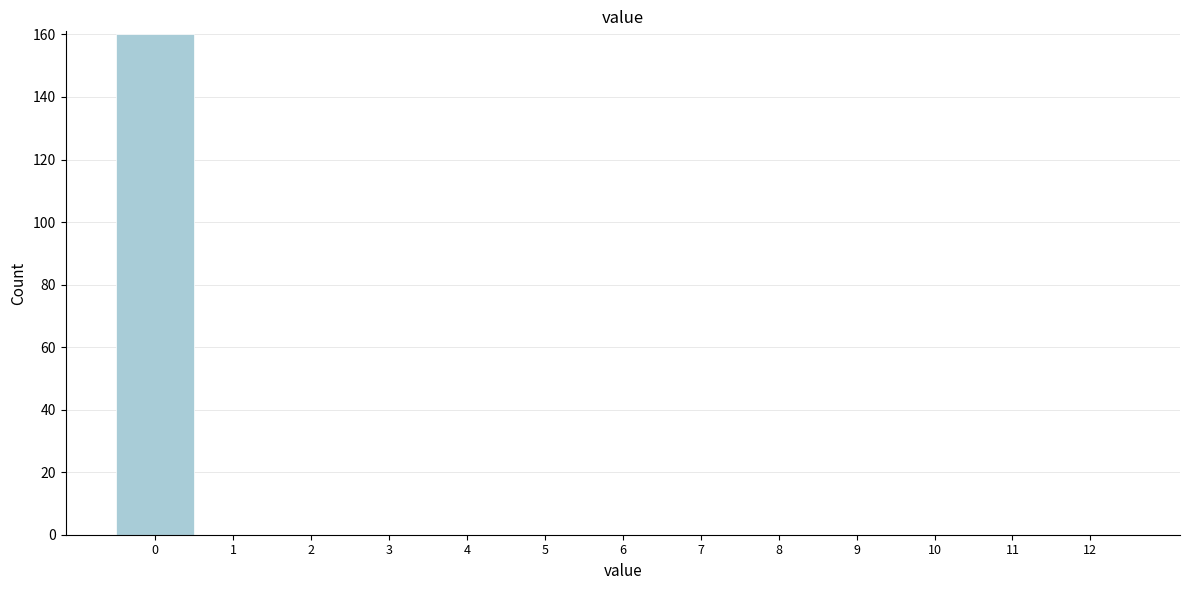

Reading right to left, transcribe all the data shown in this chart.

12=0	11=0	10=0	9=0	8=0	7=0	6=0	5=0	4=0	3=0	2=0	1=0	0=160